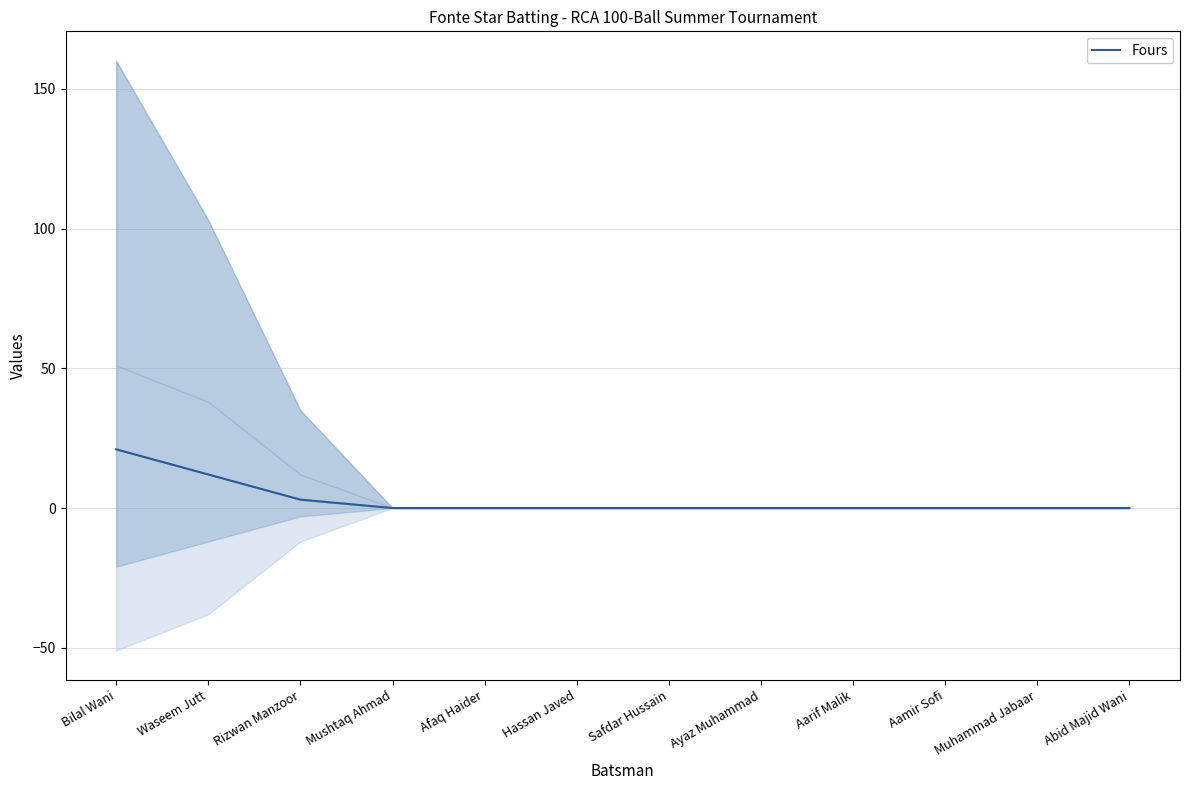

How many values are above zero?

3